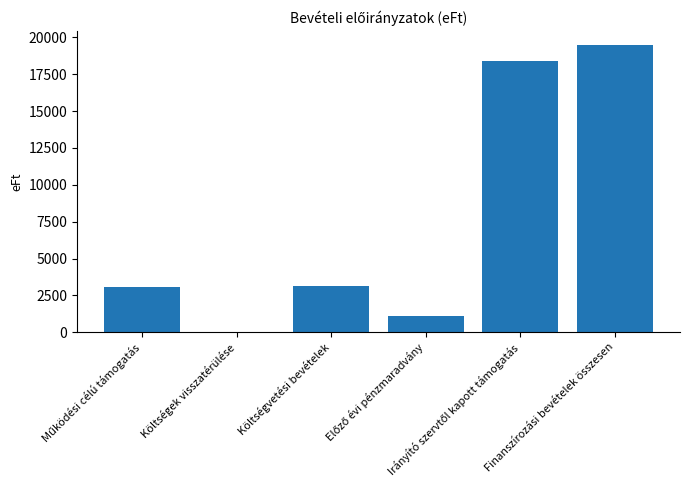

What is the greatest value displayed?

19474